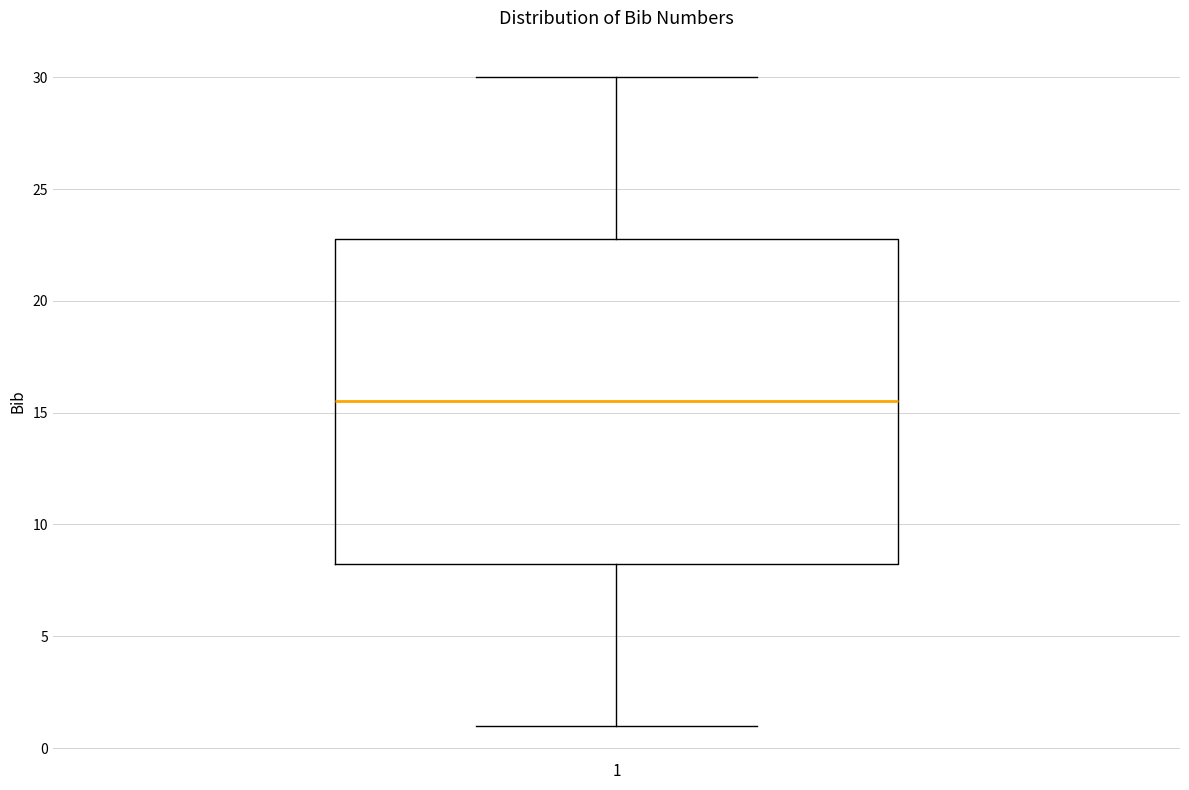

Read this box plot against the y-axis: the position of the median line, the range covered by the box, and the ends of both whiskers. The values are not printed on the chart, so give them approximately, as read against the axis.

median 15.5, box 8.5 to 23.0, whiskers 1.0 to 30.0